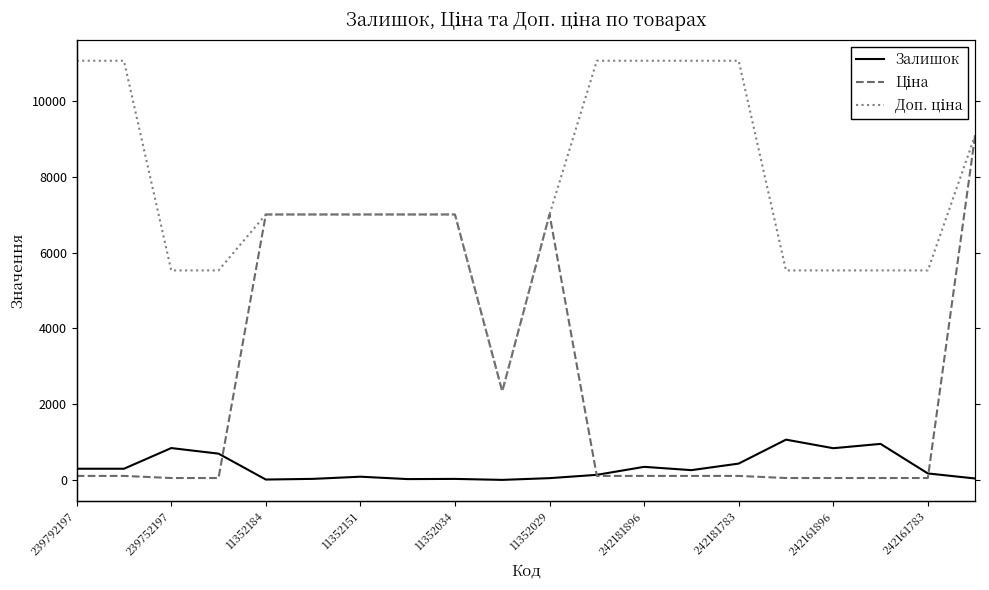

What is the total value across all series at 11352184?

14020.3